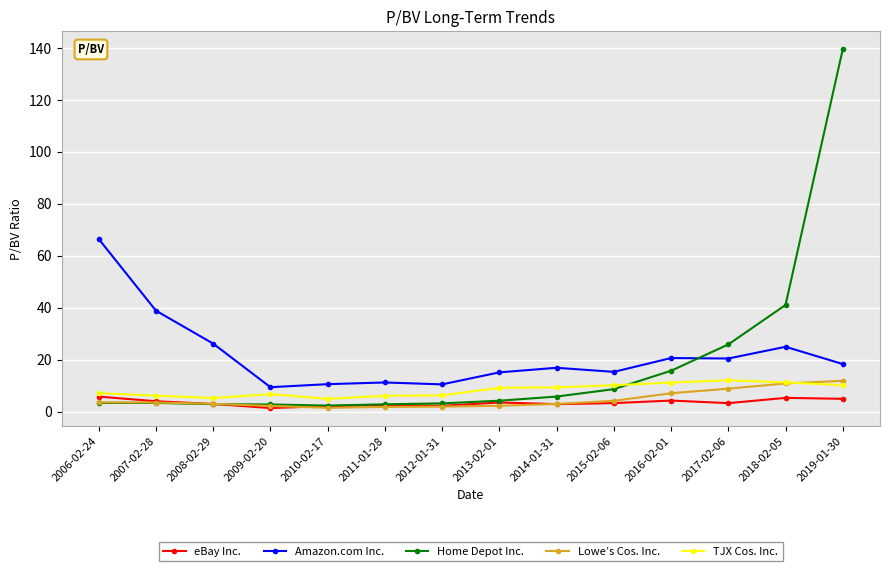

What is the label of the 8th point from the left?

2013-02-01